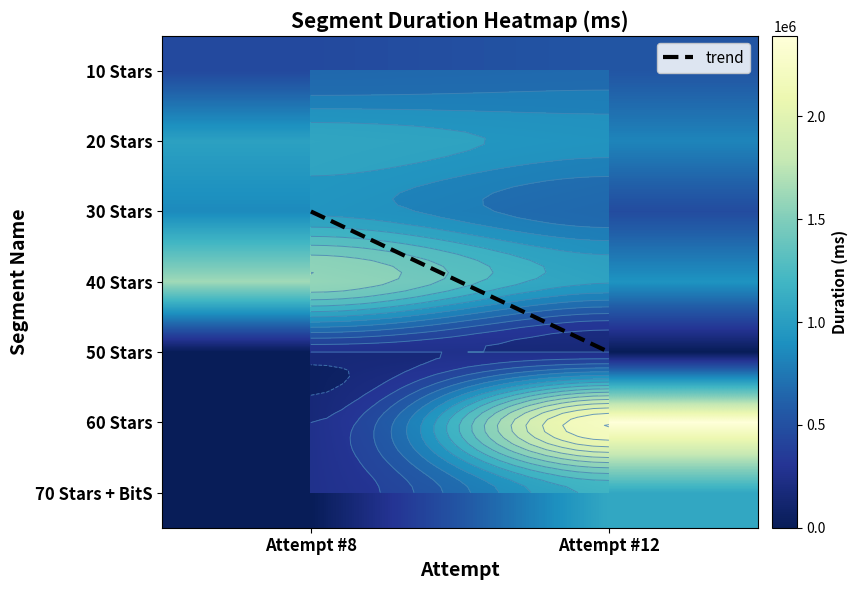

What is the difference between the maximum and minimum values in the 70 Stars + BitS series?

1082815